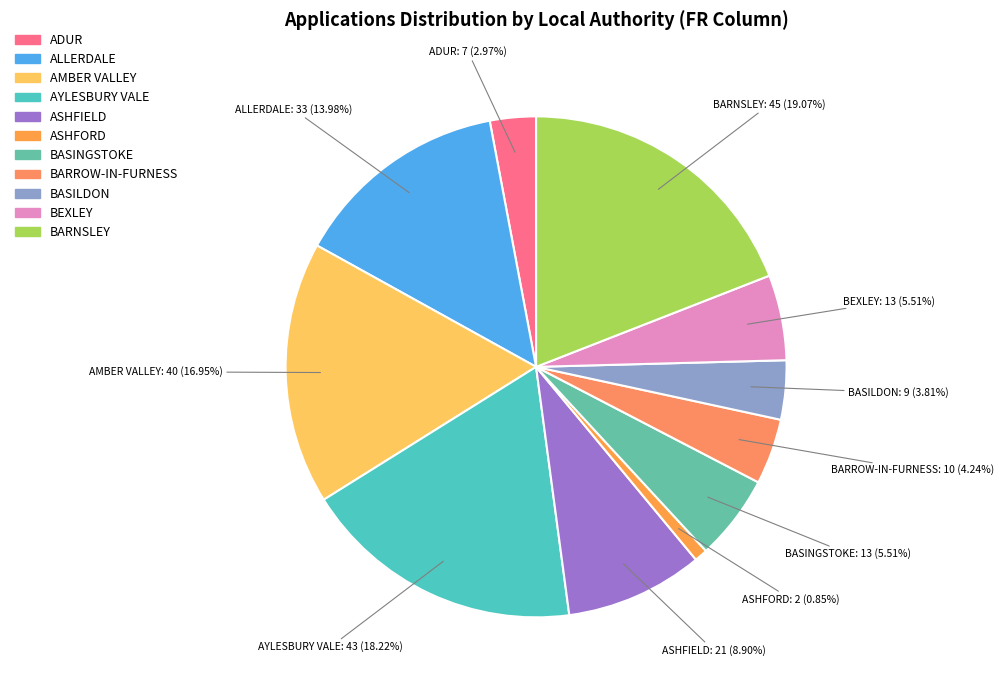

Do BEXLEY and BARROW-IN-FURNESS together represent more than half of the pie?

No